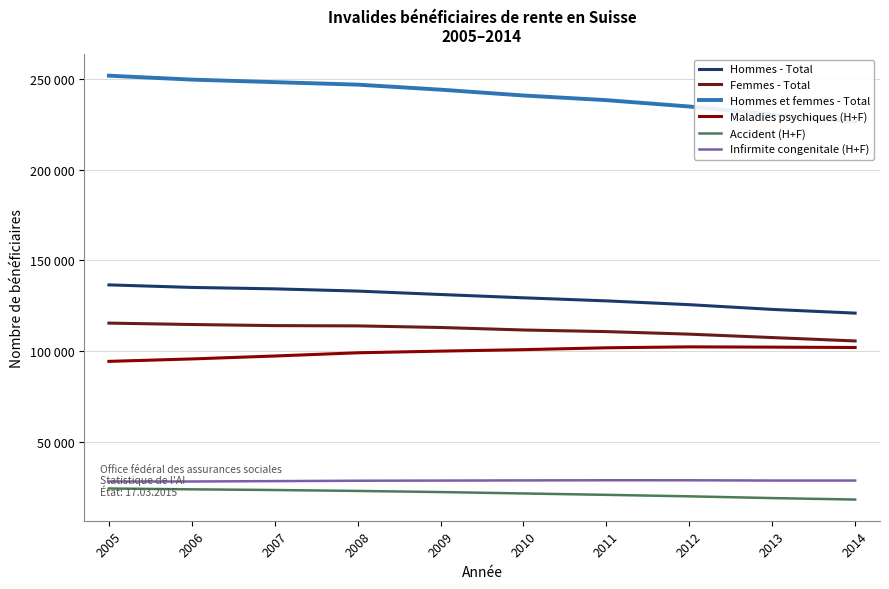

Rank the series at 2012 from lowest to highest value.

Accident (H+F), Infirmite congenitale (H+F), Maladies psychiques (H+F), Femmes - Total, Hommes - Total, Hommes et femmes - Total